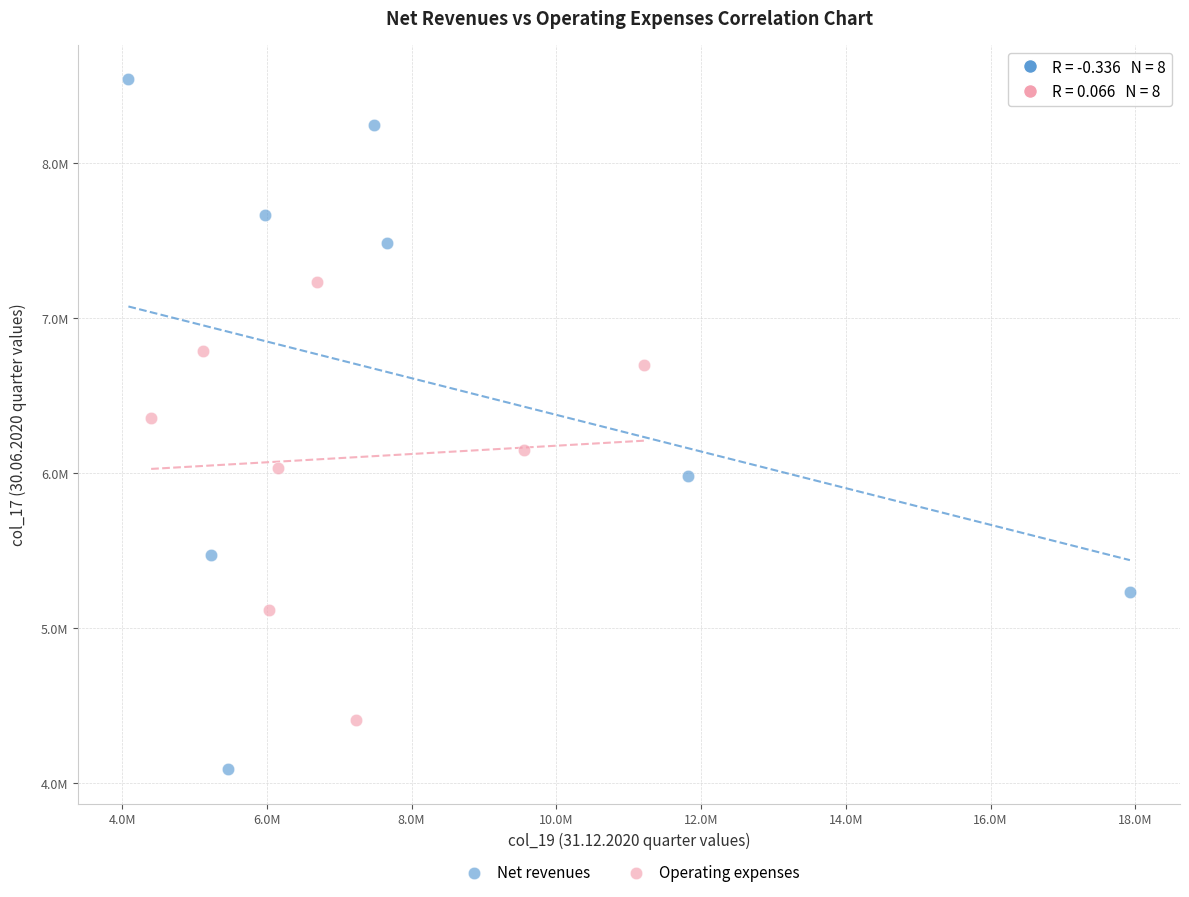

Which series has the widest spread of Y values?

Net revenues